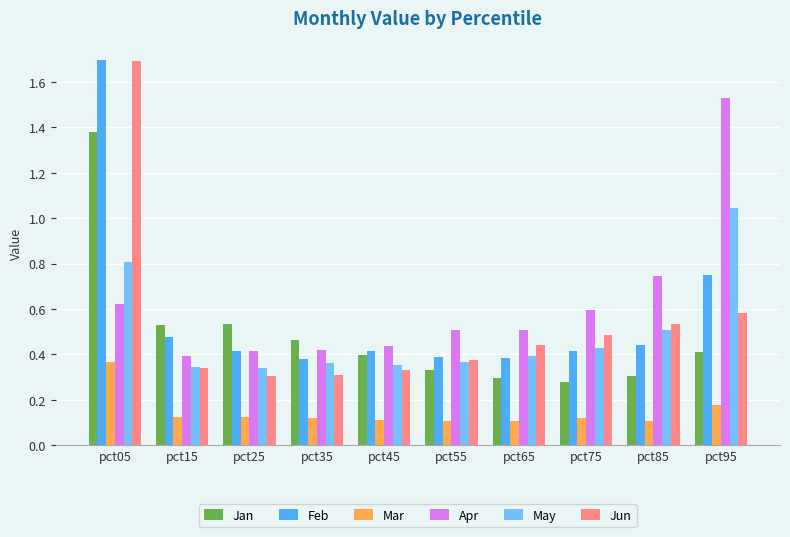

What is the total value across all series at pct45?

2.0